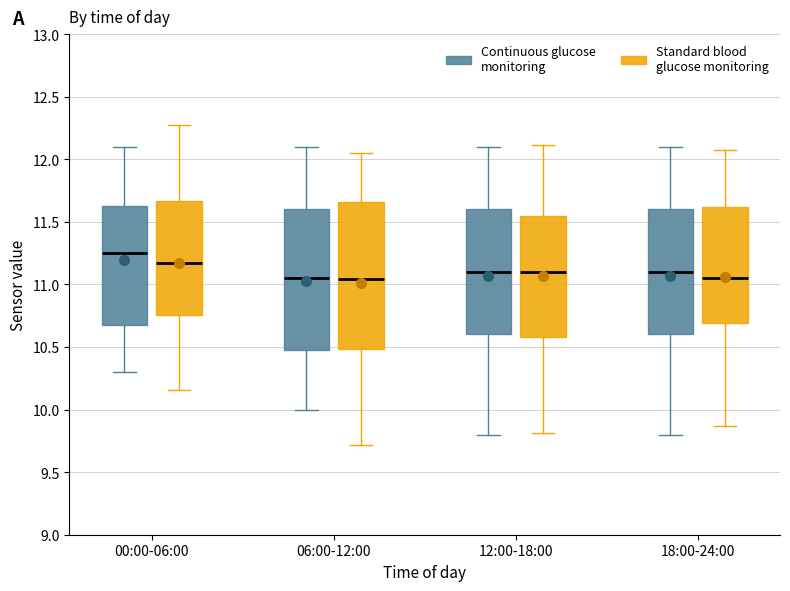

Which box has the highest median line?

00:00-06:00 (Continuous glucose monitoring)